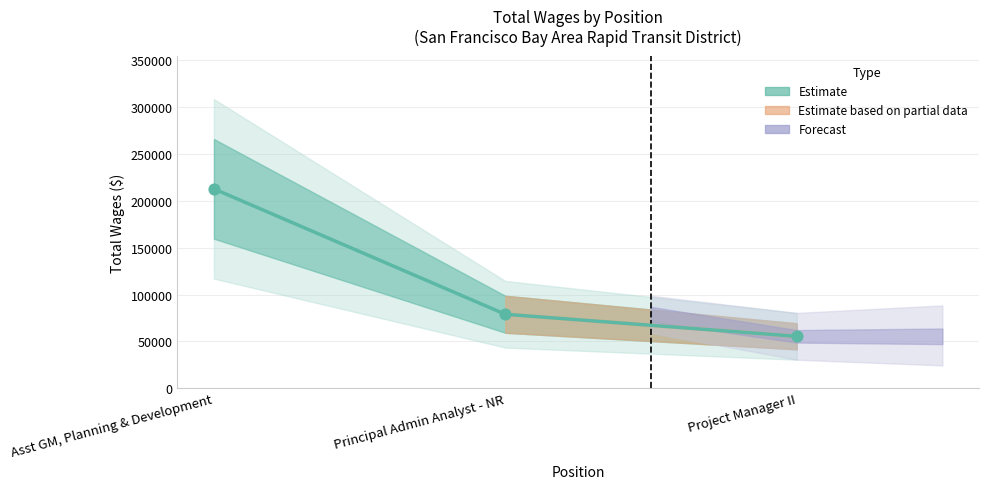

What is the ratio of the value at Asst GM, Planning & Development to the value at Project Manager II?

3.8